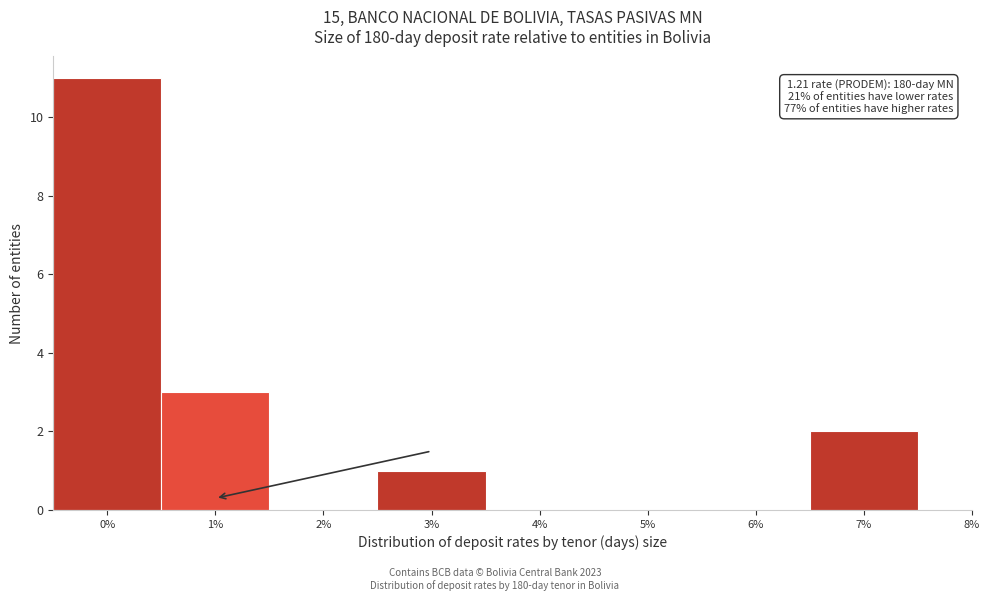

Reading left to right, extract all data points from this chart.

0%=11	1%=3	2%=0	3%=1	4%=0	5%=0	6%=0	7%=2